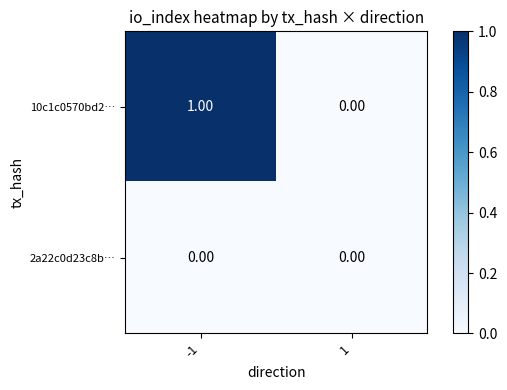

Between -1 and 1, which series saw the biggest shift?

10c1c0570bd2…